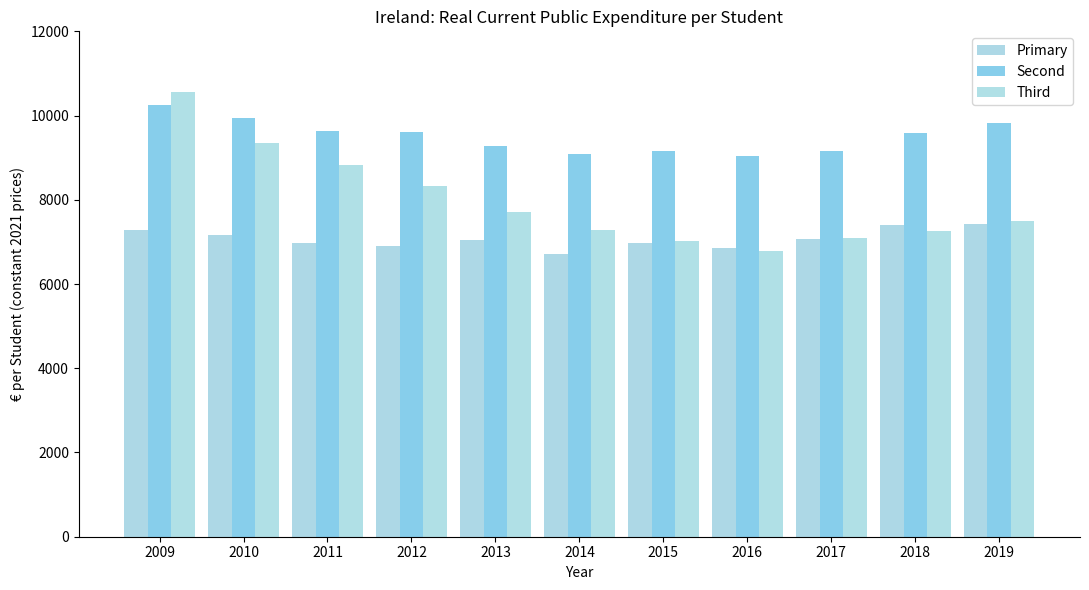

List the series in order of their overall mean, highest first.

Second, Third, Primary